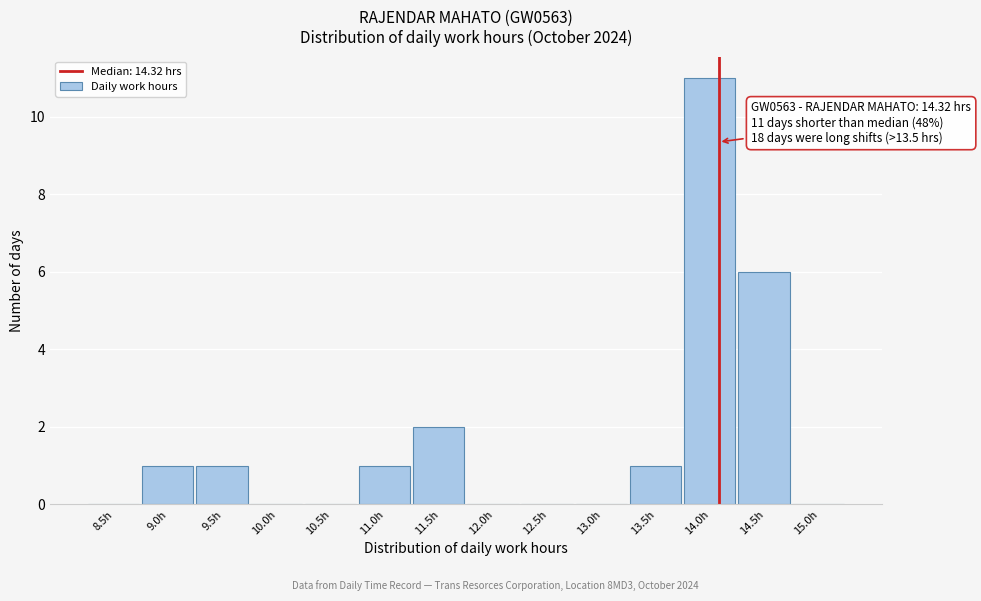

Reading left to right, extract all data points from this chart.

8.5h=0	9.0h=1	9.5h=1	10.0h=0	10.5h=0	11.0h=1	11.5h=2	12.0h=0	12.5h=0	13.0h=0	13.5h=1	14.0h=11	14.5h=6	15.0h=0